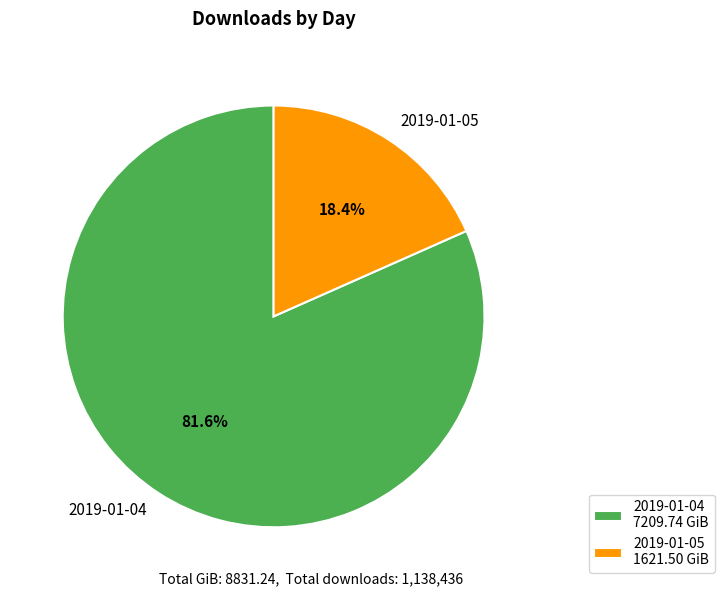

To the nearest percent, what portion does 2019-01-05 represent?

18%